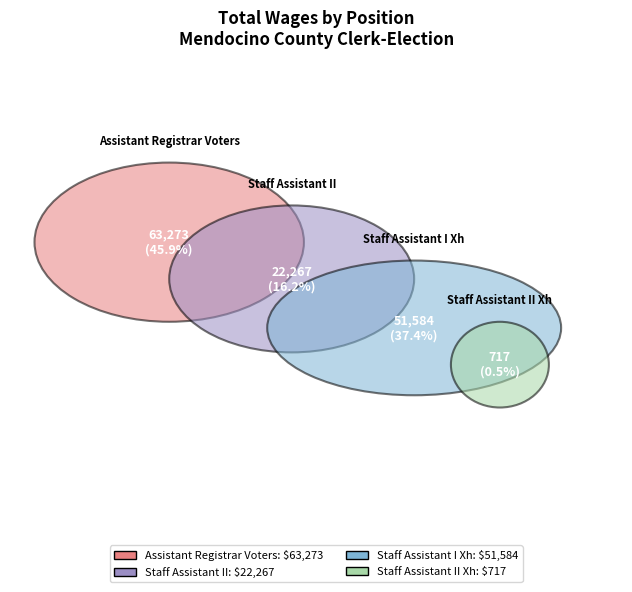

Is it true that Staff Assistant II Xh is 11% of the pie?

False